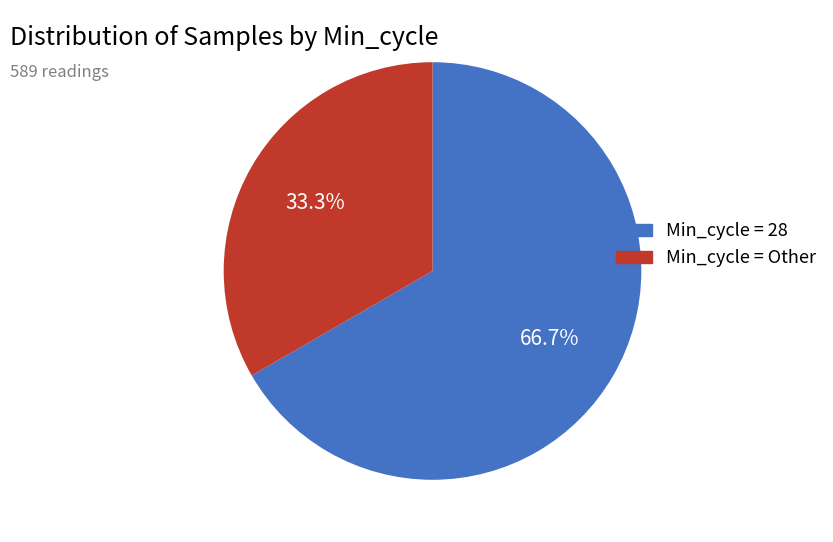

Is there a majority slice in this chart?

Yes